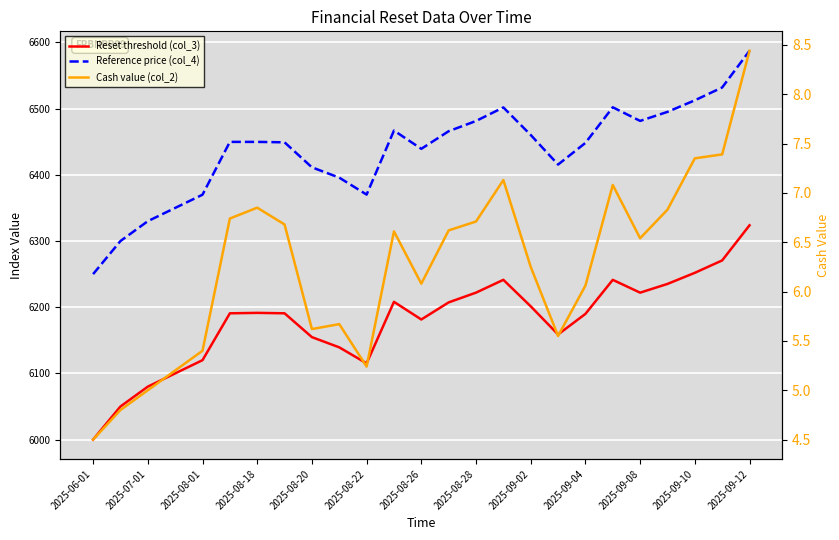

In Cash value (col_2), how many points are higher than both neighbors (excluding endpoints)?

5